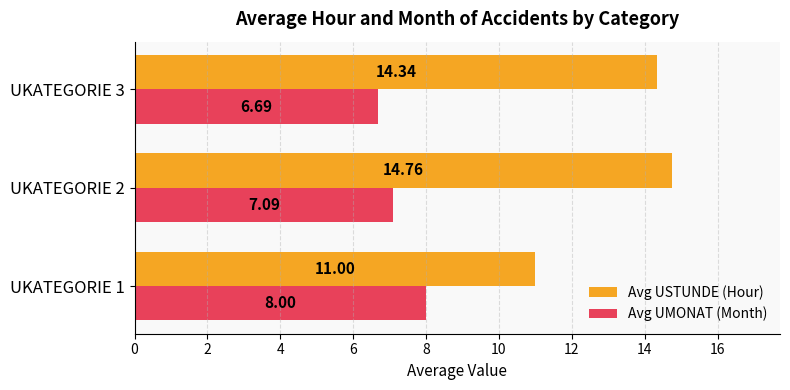

What is the greatest value displayed?

14.8